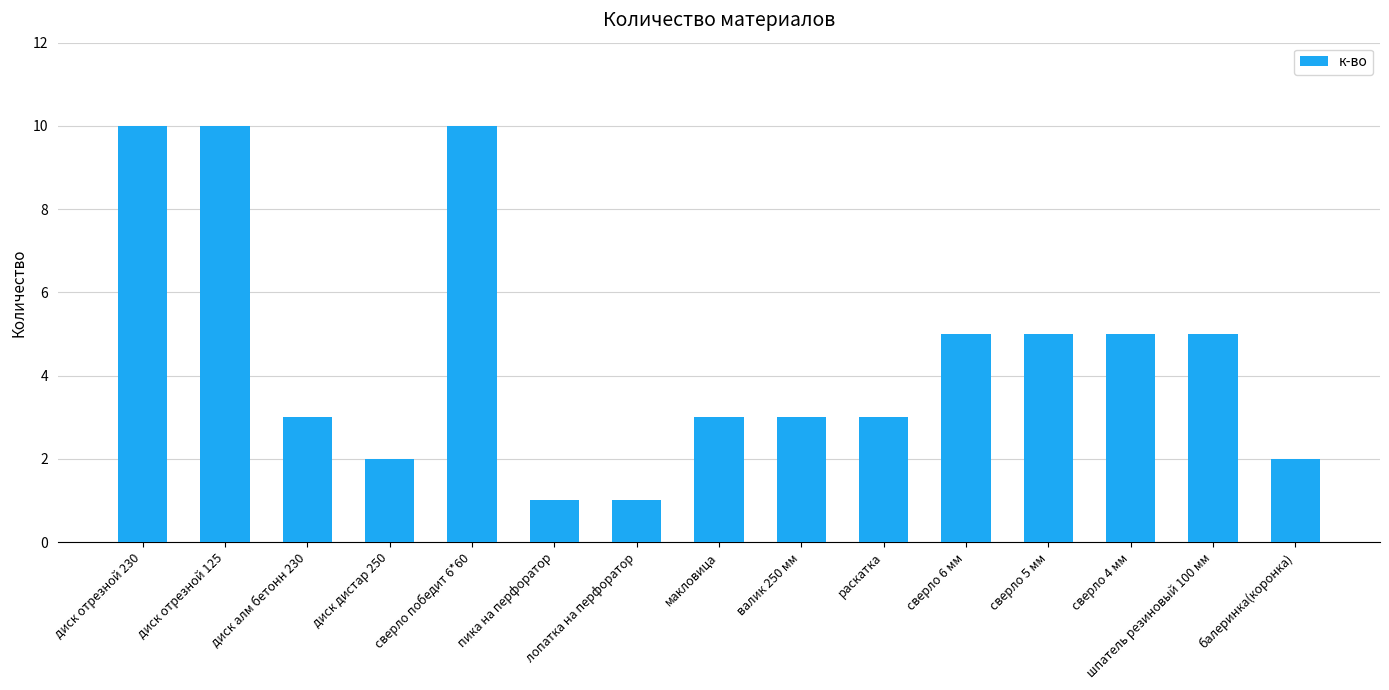

Reading right to left, extract all data points from this chart.

балеринка(коронка)=2	шпатель резиновый 100 мм=5	сверло 4 мм=5	сверло 5 мм=5	сверло 6 мм=5	раскатка=3	валик 250 мм=3	макловица=3	лопатка на перфоратор=1	пика на перфоратор=1	сверло победит 6*60=10	диск дистар 250=2	диск алм бетонн 230=3	диск отрезной 125=10	диск отрезной 230=10